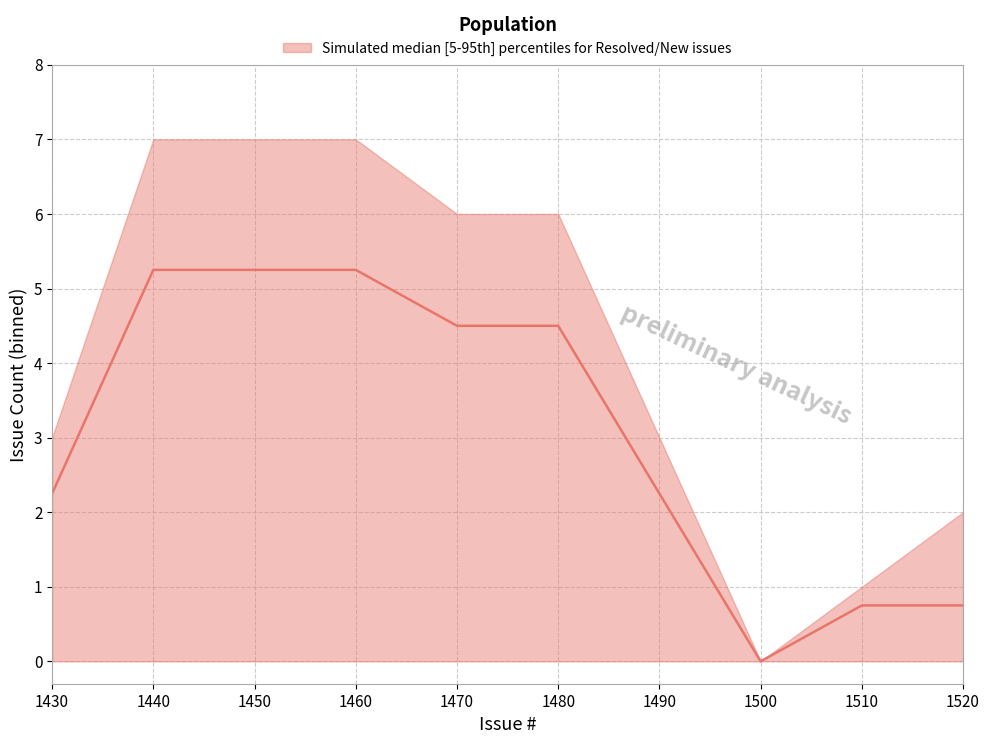

Where is the first local minimum?

1500